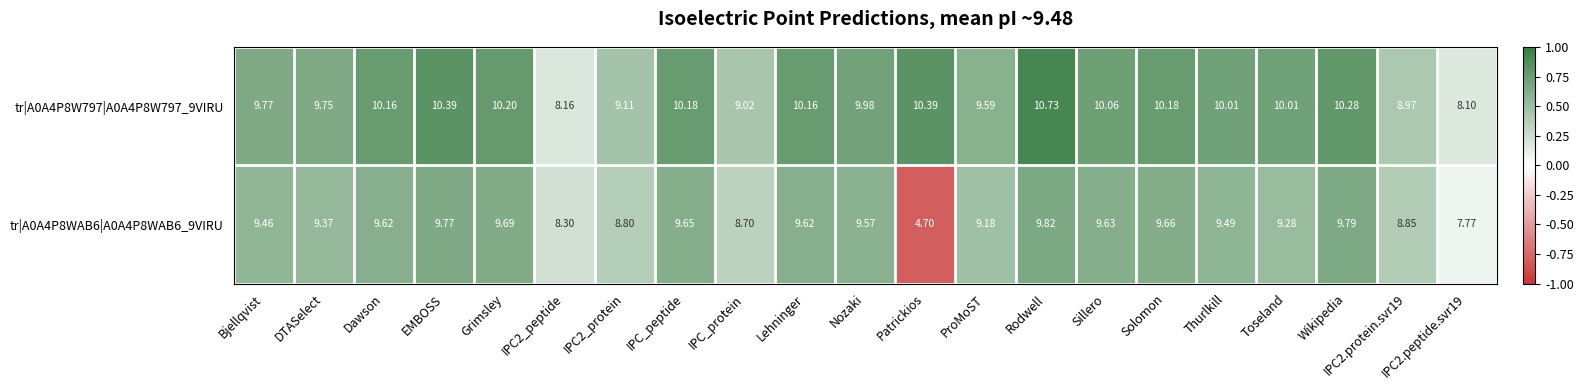

List the series in order of their peak value, highest first.

tr|A0A4P8W797|A0A4P8W797_9VIRU, tr|A0A4P8WAB6|A0A4P8WAB6_9VIRU